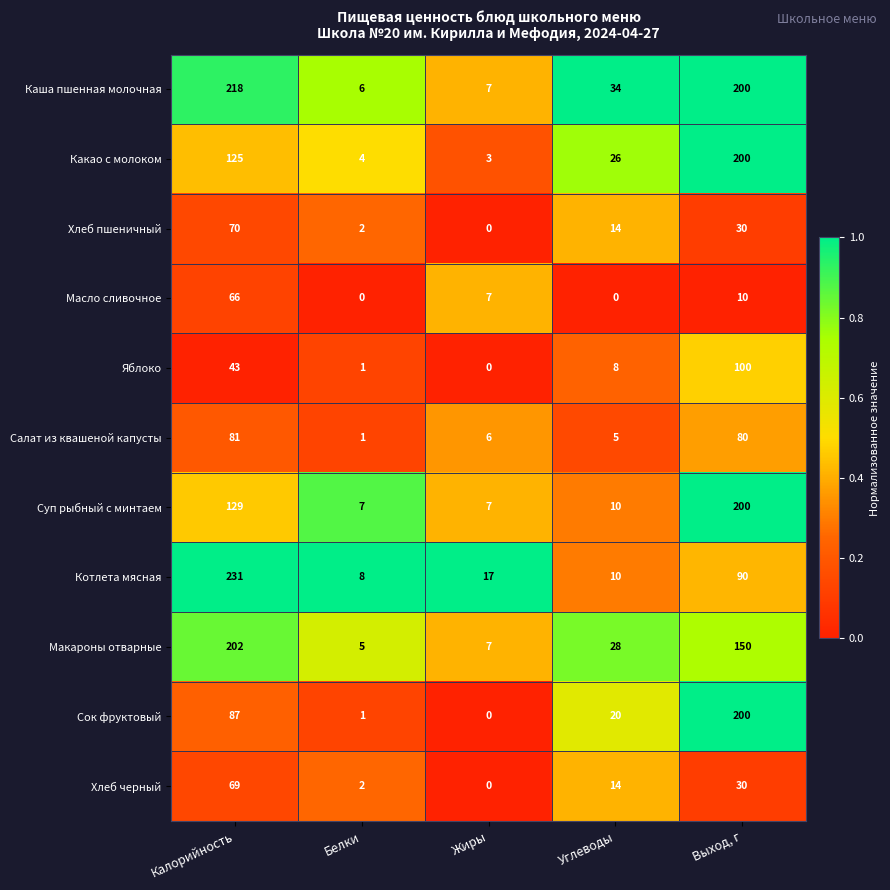

The value of Масло сливочное at Калорийность is 41. True or false?

False